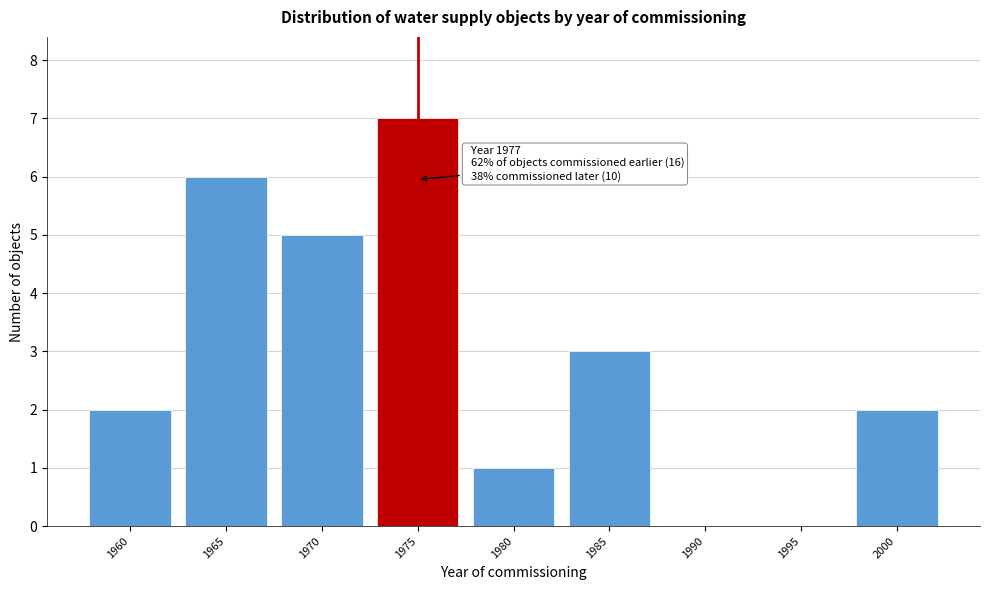

Reading left to right, list all the values displayed in this chart.

1960=2	1965=6	1970=5	1975=7	1980=1	1985=3	1990=0	1995=0	2000=2